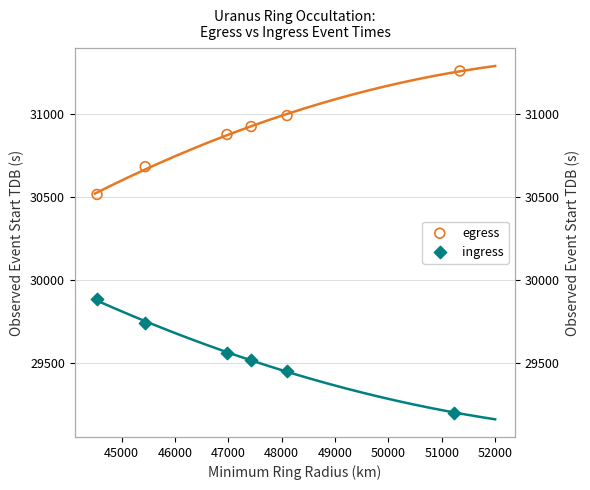

What are all the series names shown in the legend?

egress, ingress